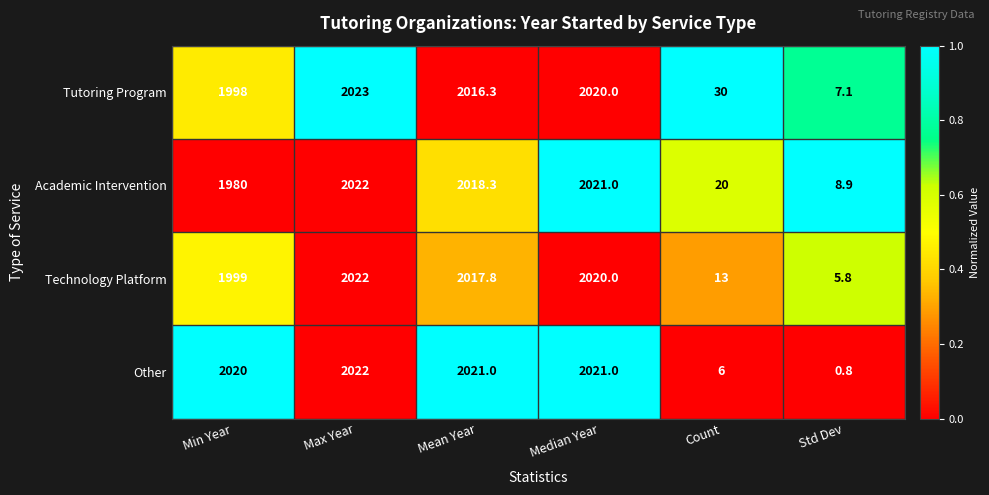

At Count, list the series in order from largest to smallest.

Tutoring Program, Academic Intervention, Technology Platform, Other